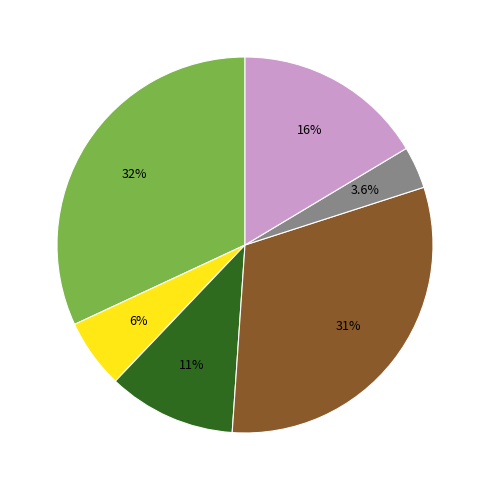

Is there a majority slice in this chart?

No